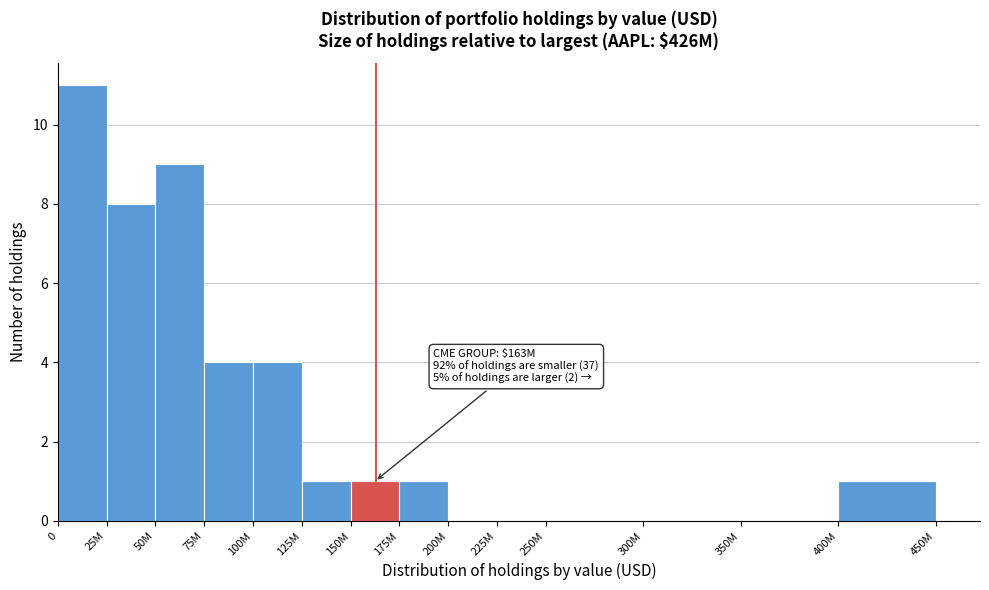

Reading right to left, extract all data points from this chart.

400M=1	350M=0	300M=0	250M=0	225M=0	200M=0	175M=1	150M=1	125M=1	100M=4	75M=4	50M=9	25M=8	0=11